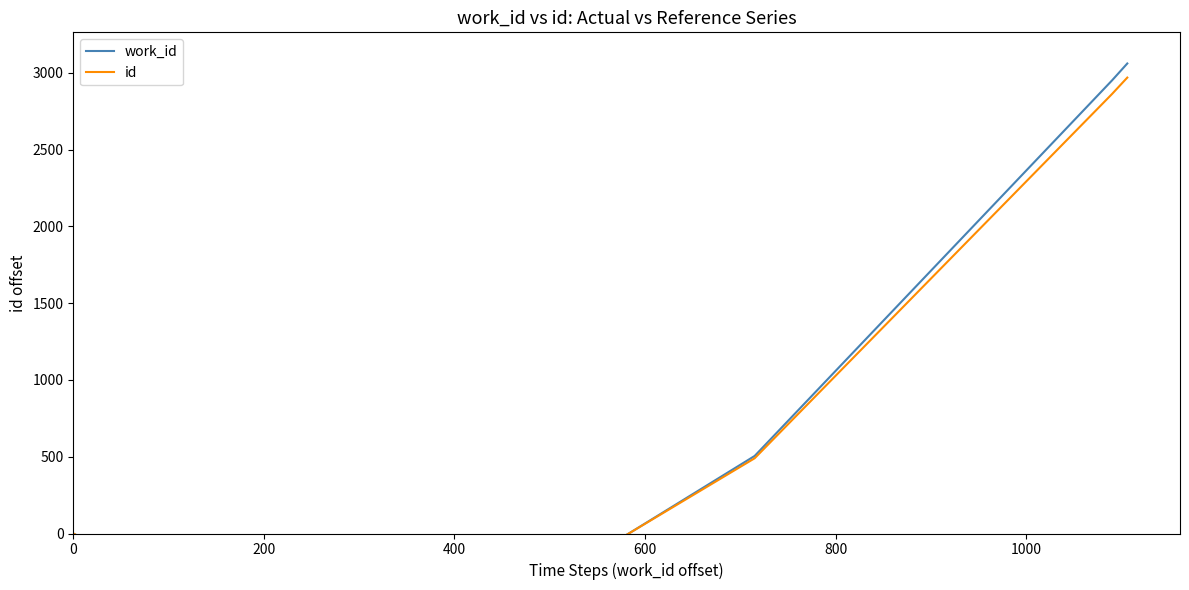

The value of id at 400 is -1045.9. True or false?

False